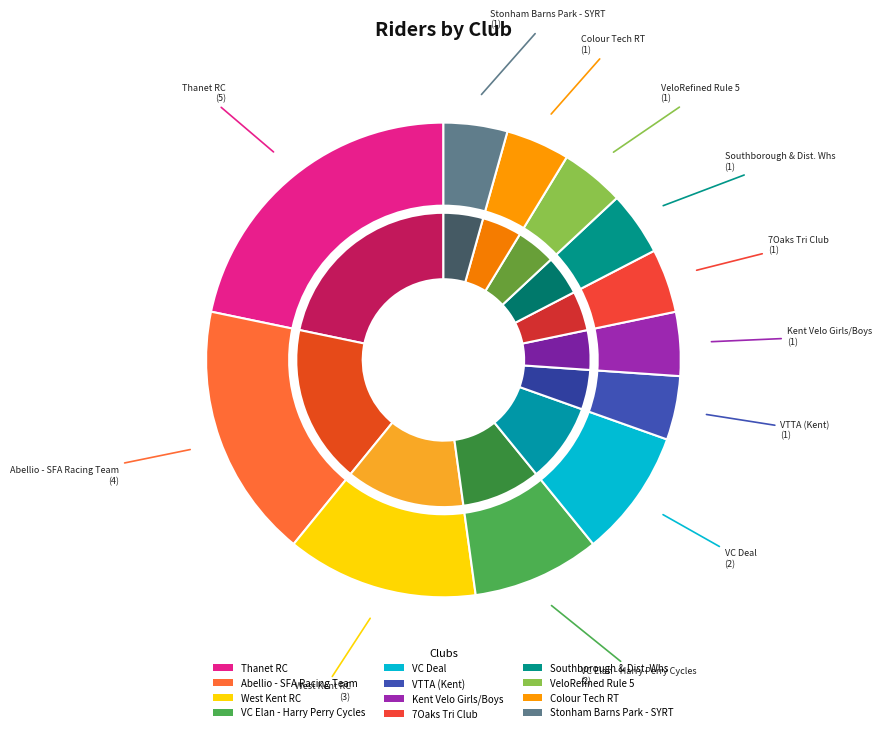

What is the largest slice in the pie chart?

Thanet RC